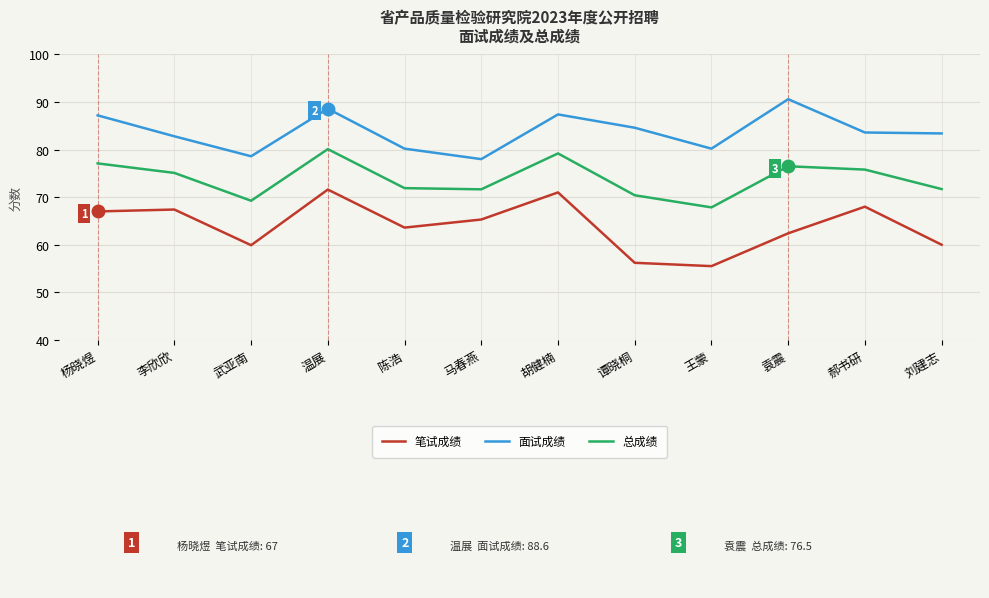

At which category does the chart reach its peak across all series?

袁震